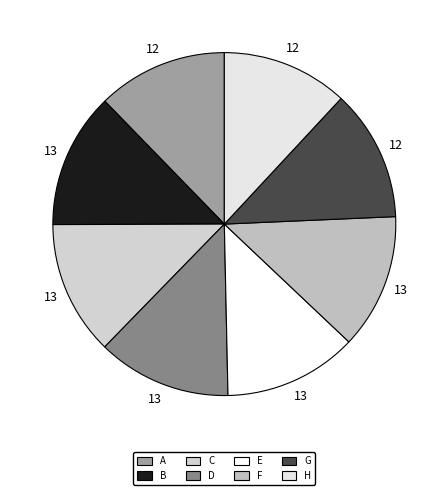

Does any single category account for the majority?

No